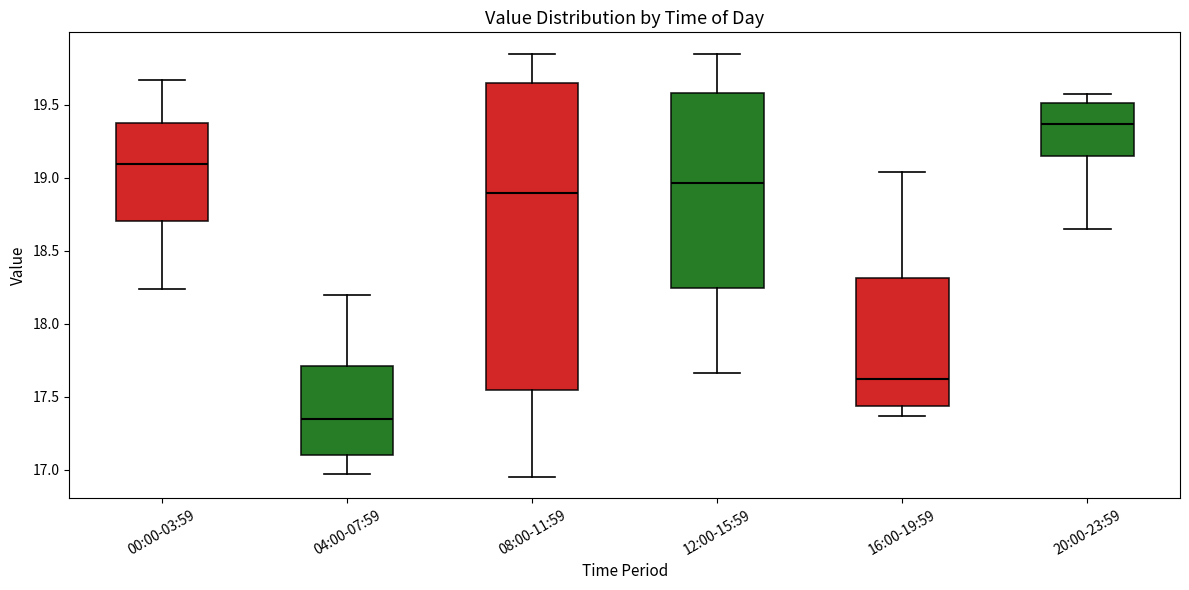

Which box has the lowest median line?

04:00-07:59